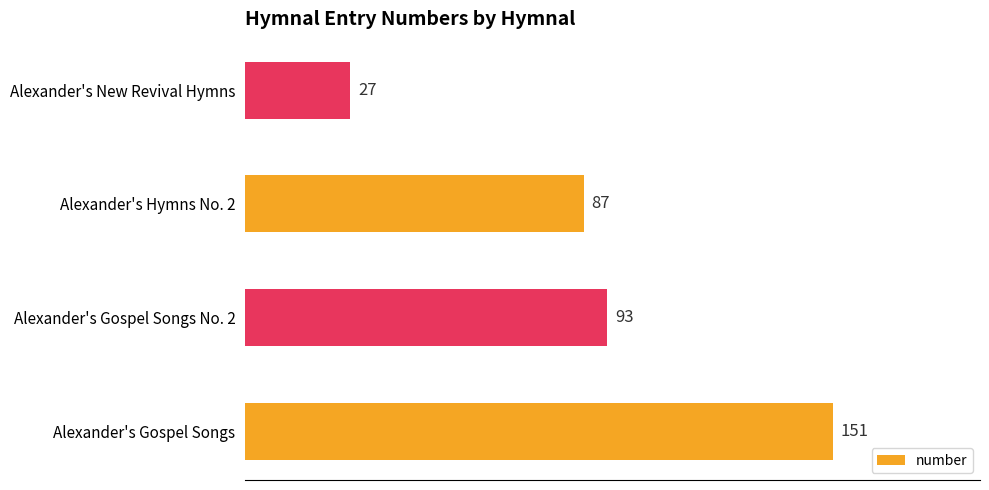

How many categories are shown in the chart?

4